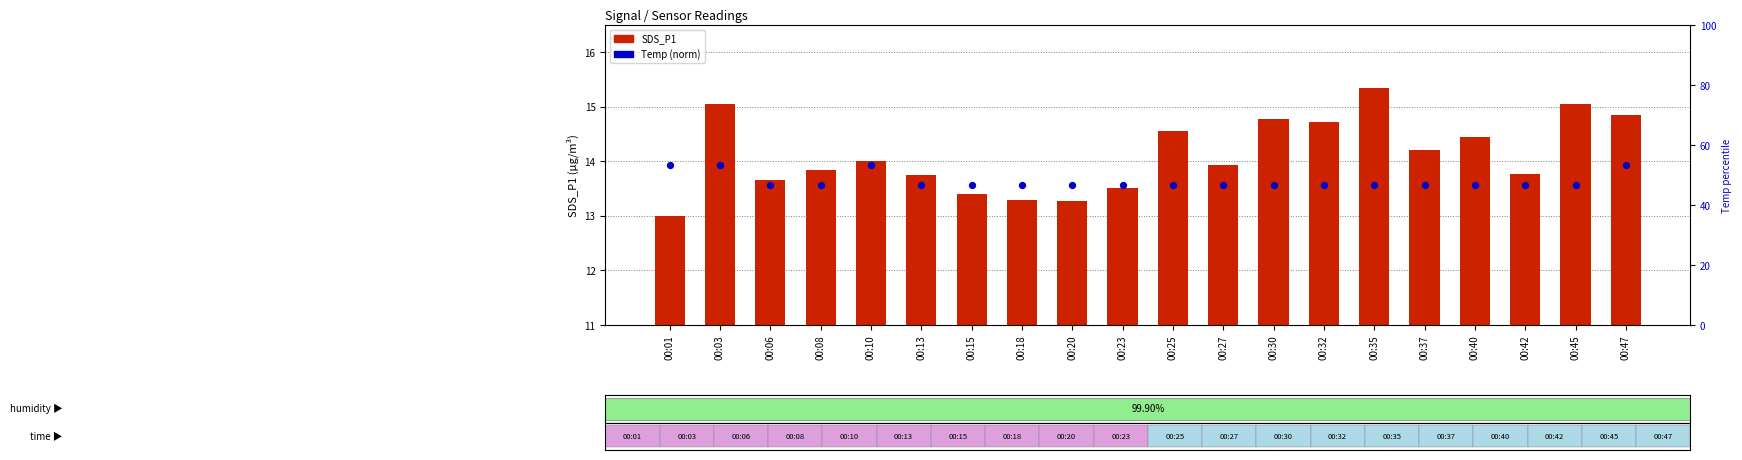

What are all the series names shown in the legend?

SDS_P1, Temp (norm)